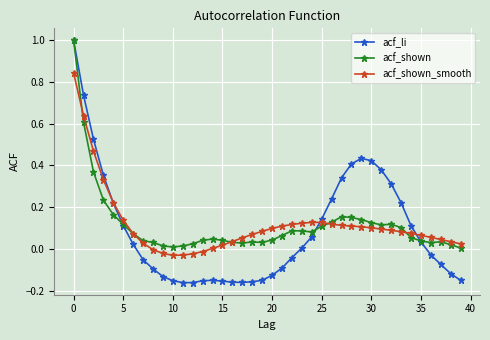

Which series has the largest range (max minus min)?

acf_li